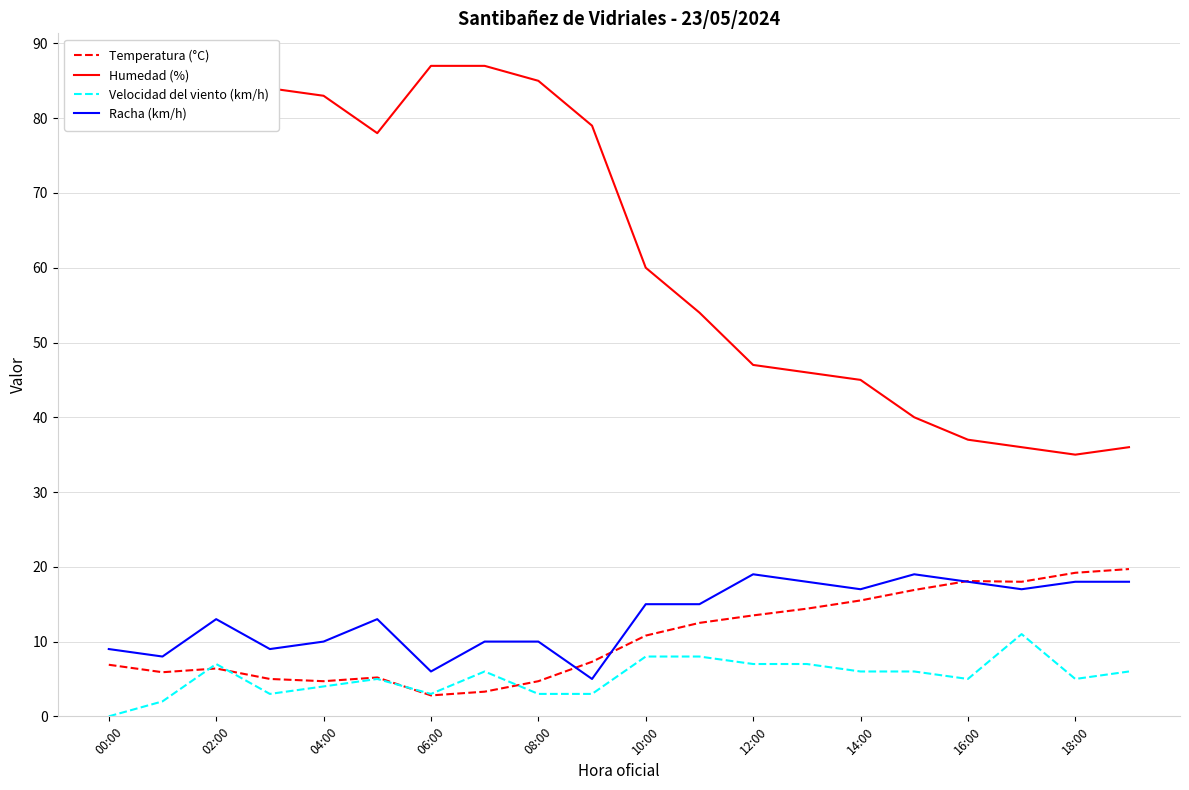

What is the maximum value shown in the chart?

87.0